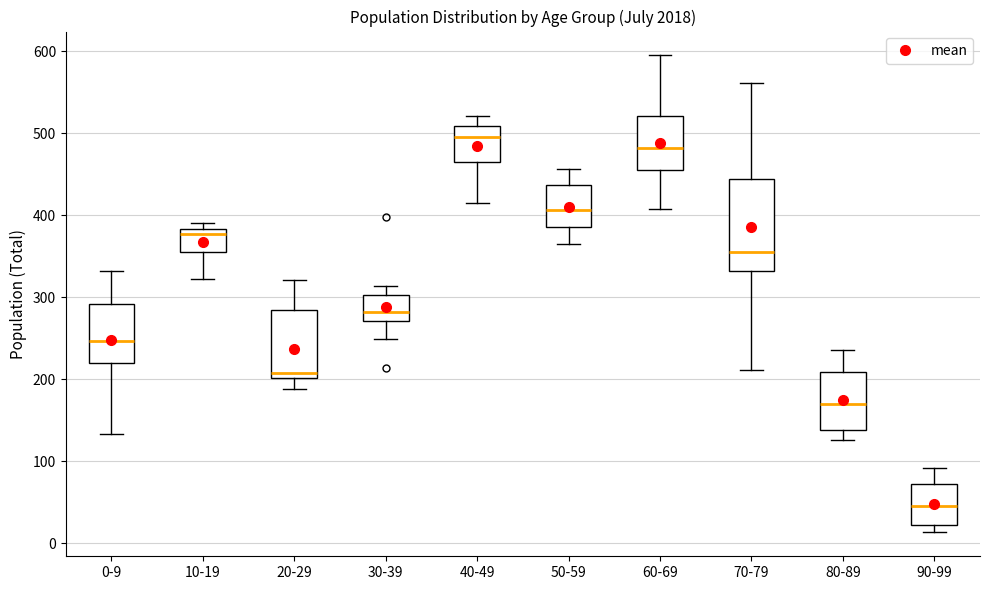

Which box is the tallest, from its lower edge to its upper edge?

70-79